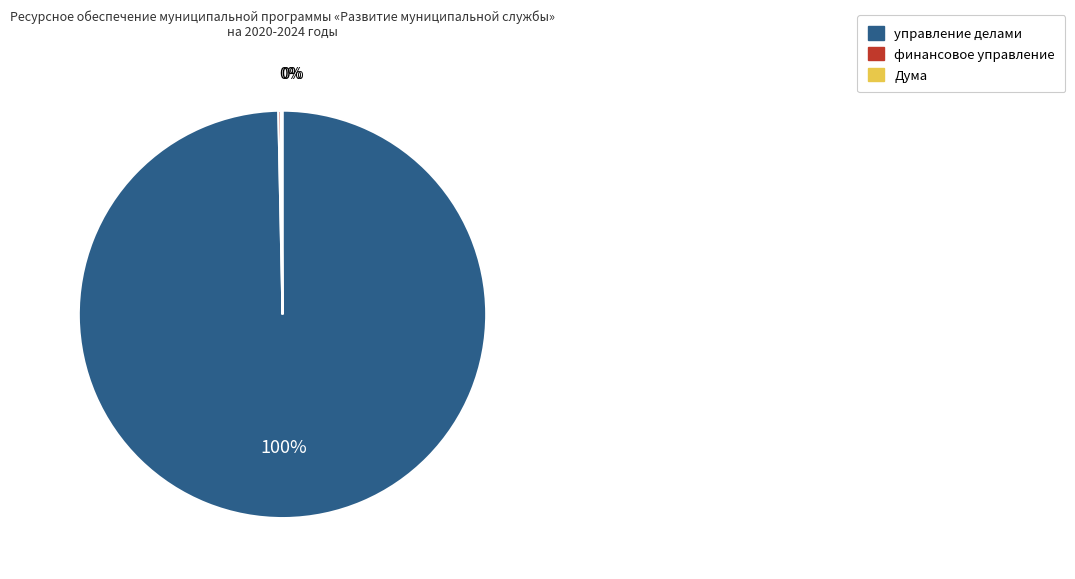

Is it true that управление делами is 100% of the pie?

True